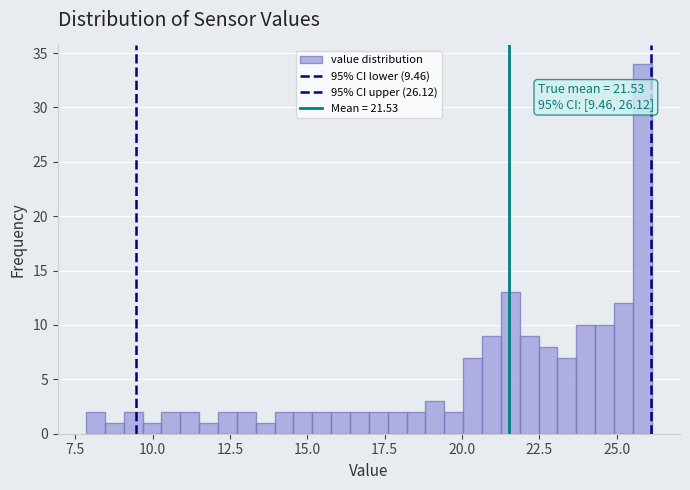

Read against the x-axis, roughly where is the centre of the tallest bar?

26.0